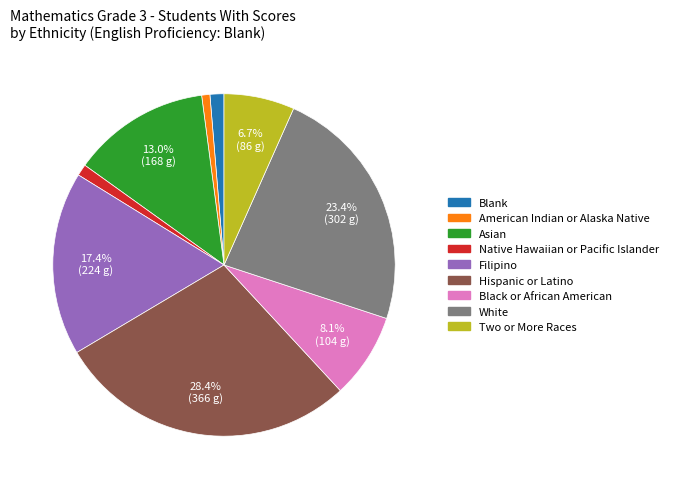

True or false: Two or More Races accounts for 7% of the total.

True